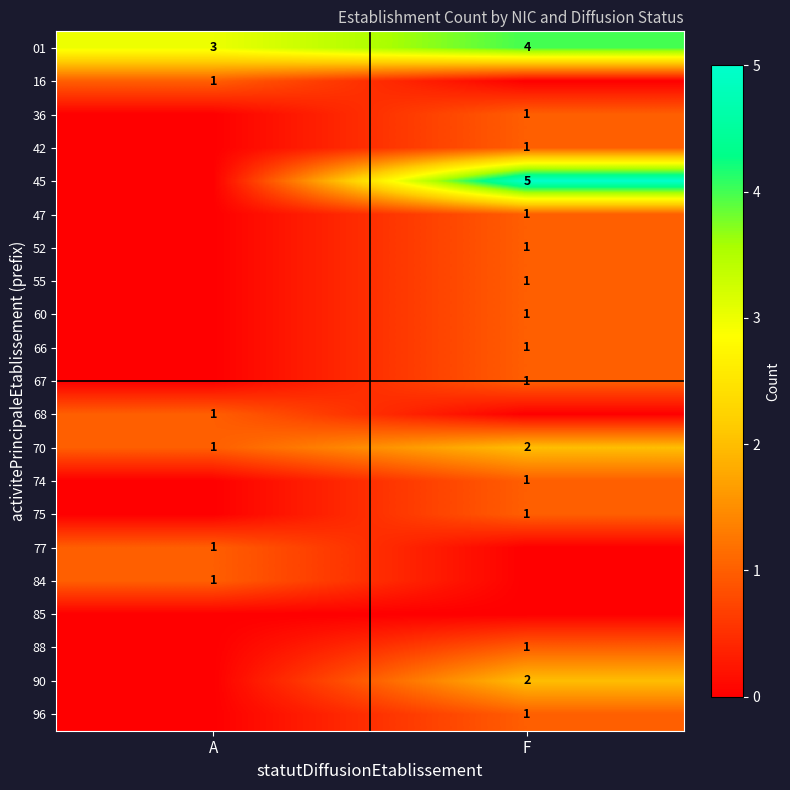

What is the total value across all series at A?

8